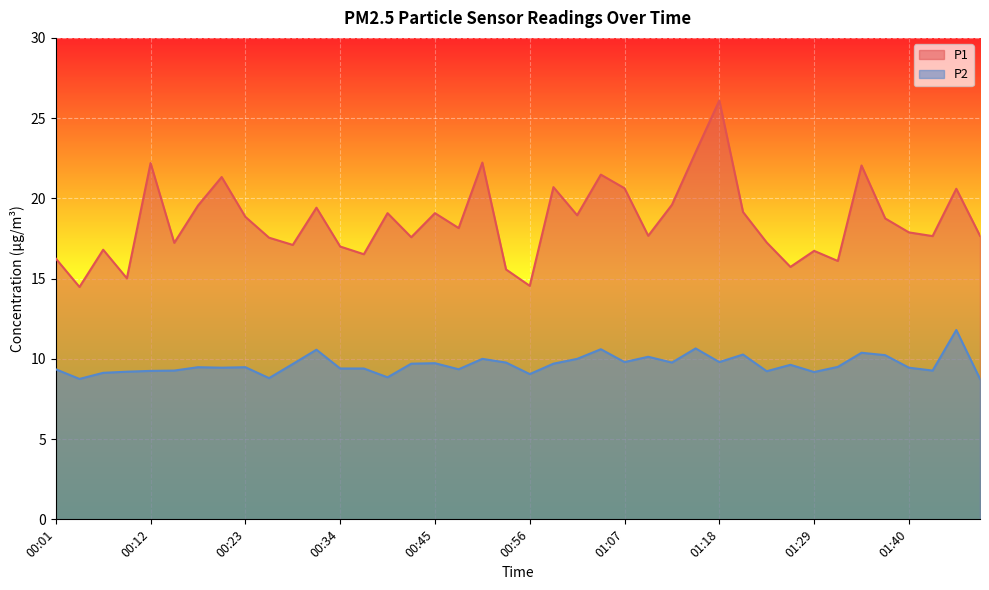

At which label is P2 closest to 10?

00:51